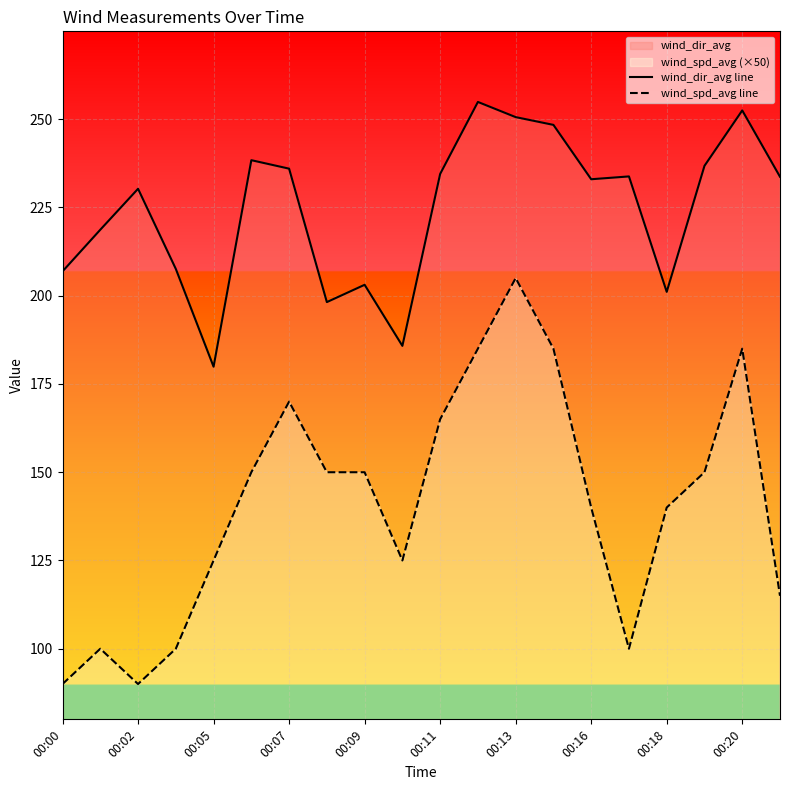

Rank the series by their maximum value, from lowest to highest.

wind_spd_avg line, wind_dir_avg line